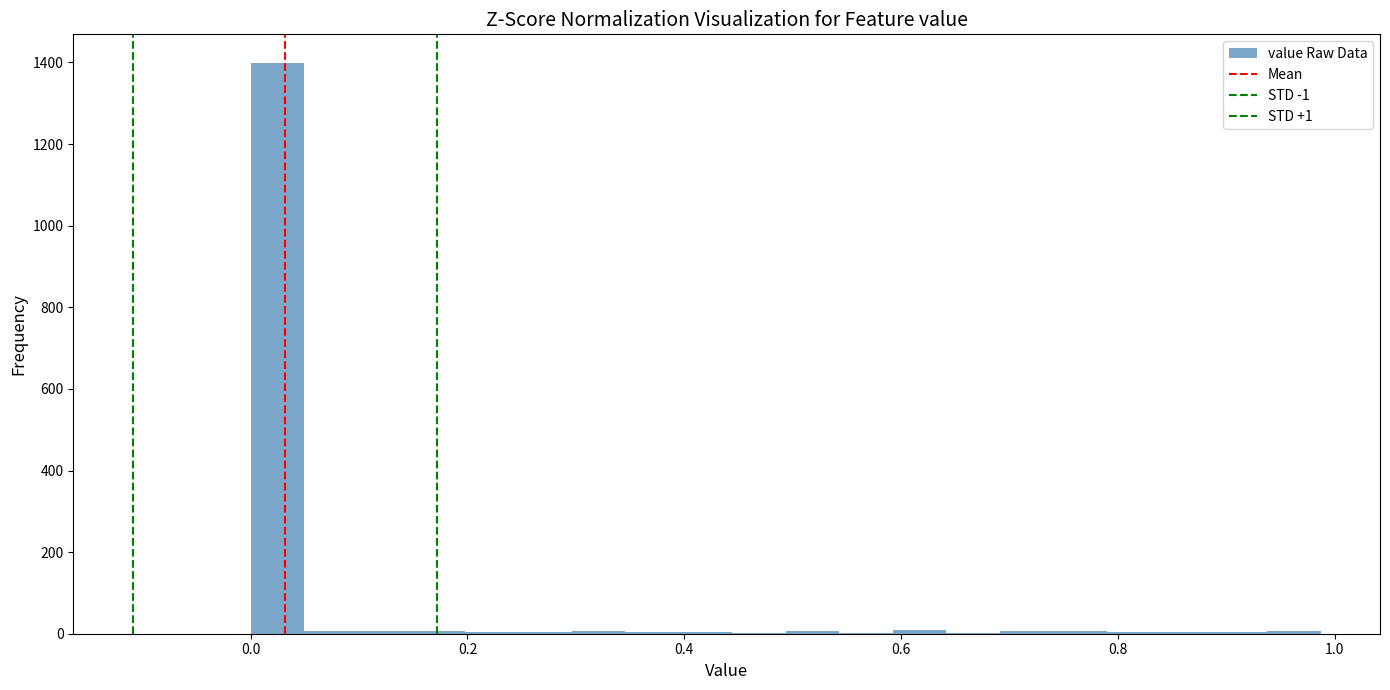

Read against the x-axis, roughly where is the centre of the tallest bar?

0.02